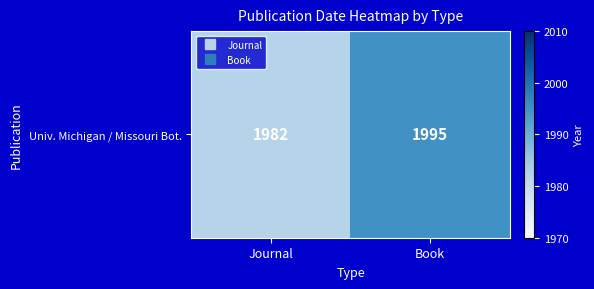

The chart shows a value of 1175 at Journal. True or false?

False